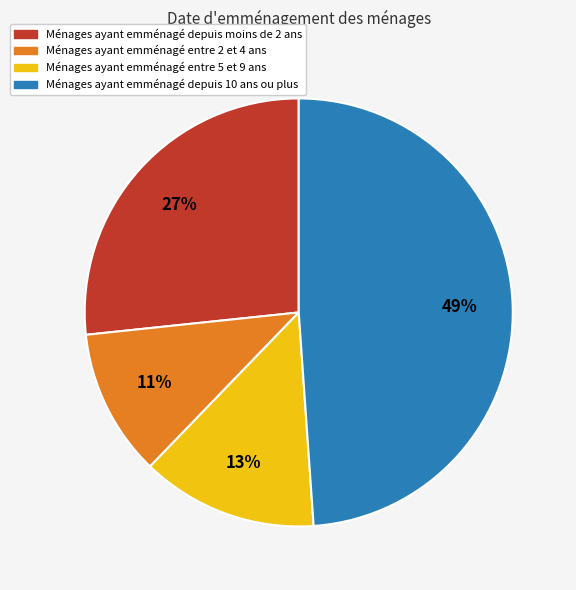

Between Ménages ayant emménagé depuis moins de 2 ans and Ménages ayant emménagé entre 5 et 9 ans, which is larger?

Ménages ayant emménagé depuis moins de 2 ans